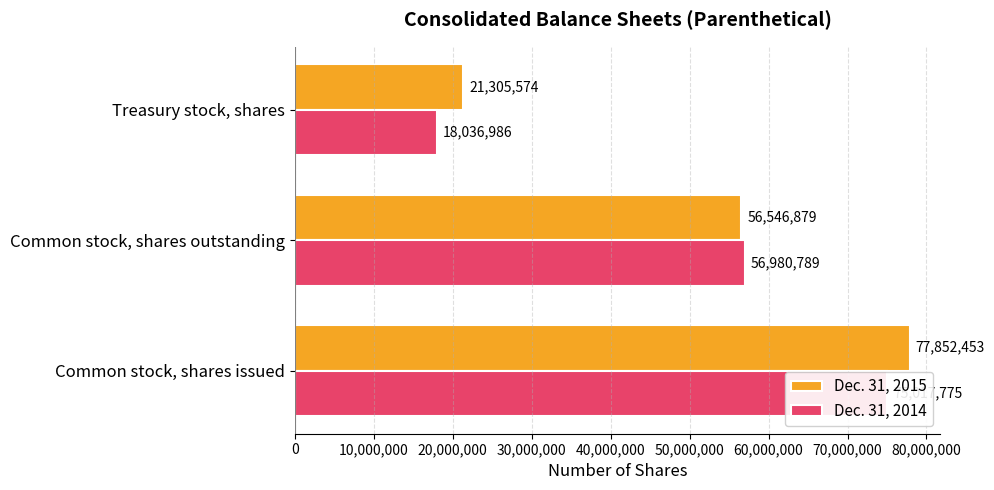

How many data points in Dec. 31, 2014 are above 56980789?

1